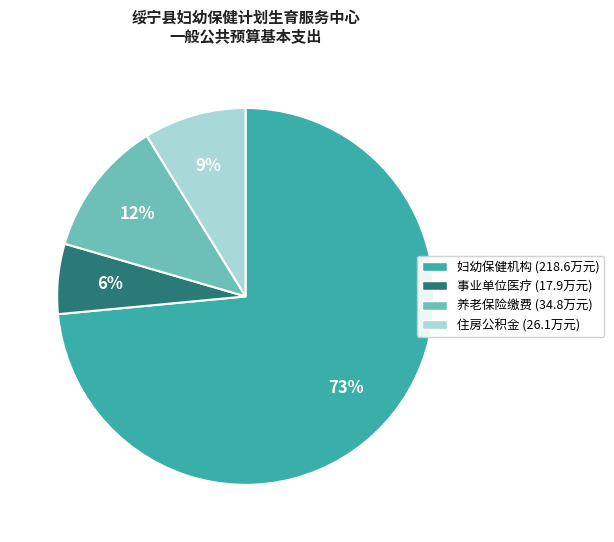

Does any single category account for the majority?

Yes